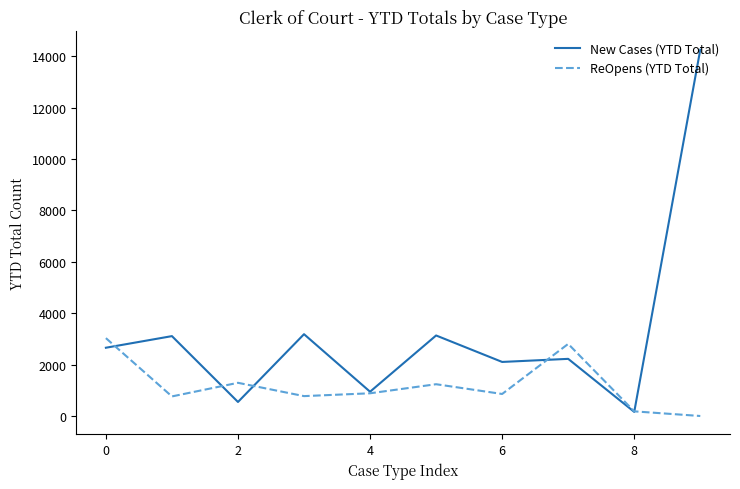

Which series has the largest total across all categories?

New Cases (YTD Total)